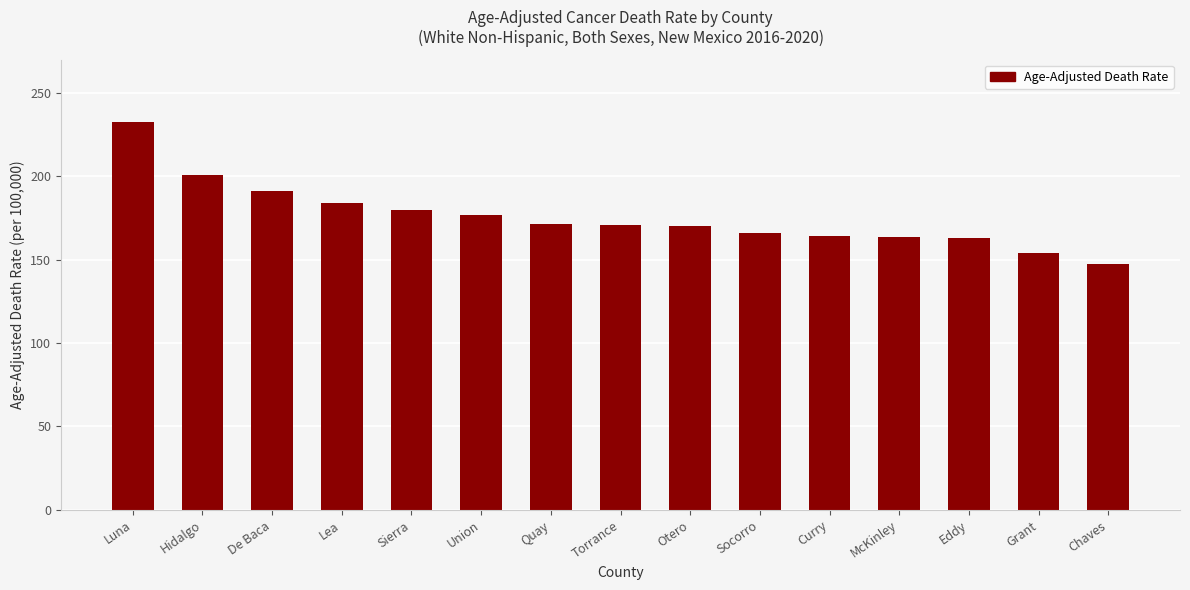

True or false: the data shows 261.1 at McKinley.

False